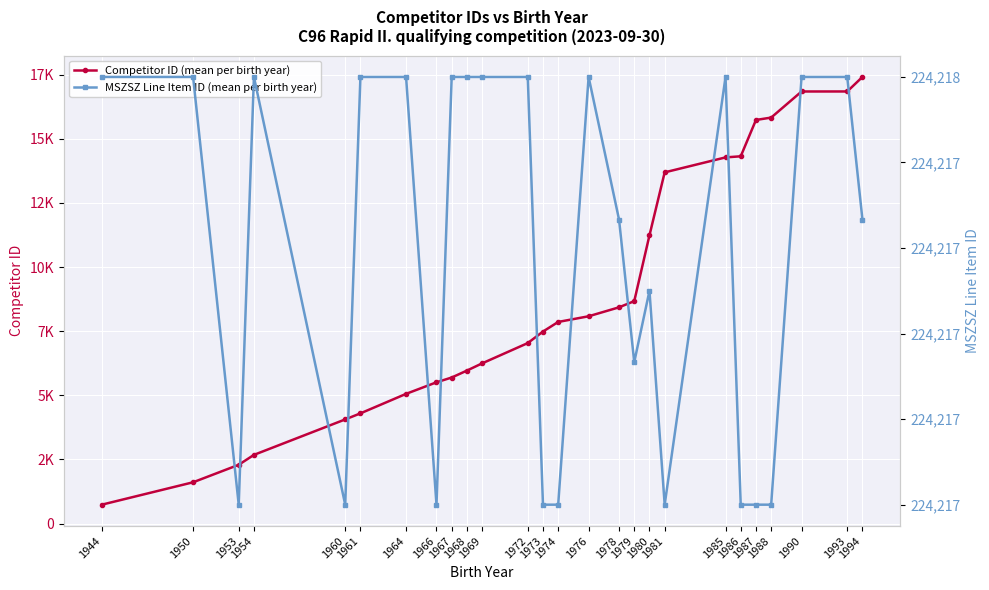

What is the average value of the Competitor ID (mean per birth year) series?

8765.5